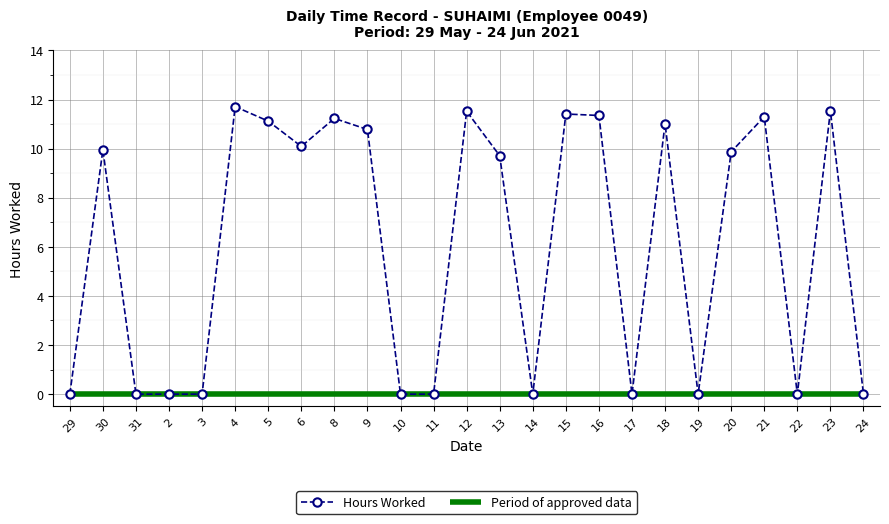

True or false: Hours Worked has more than 2 points higher than both neighbors.

True